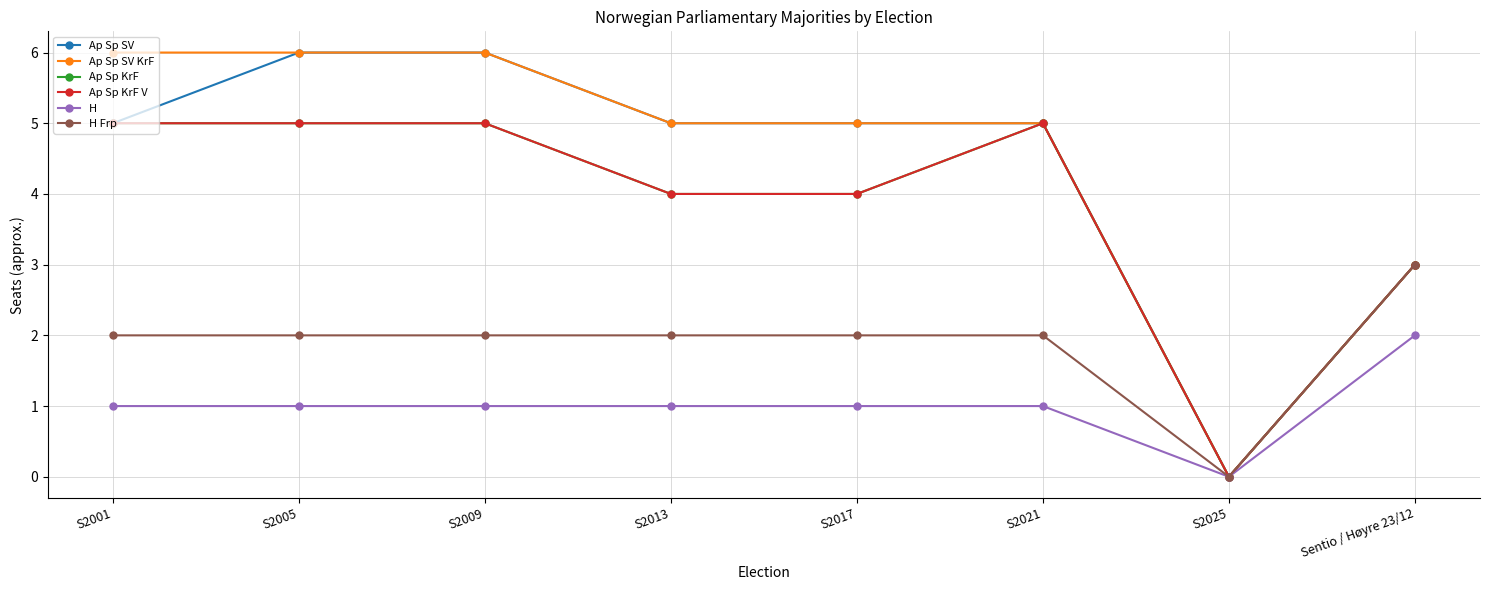

Is this an area chart (filled region under the line)?

No